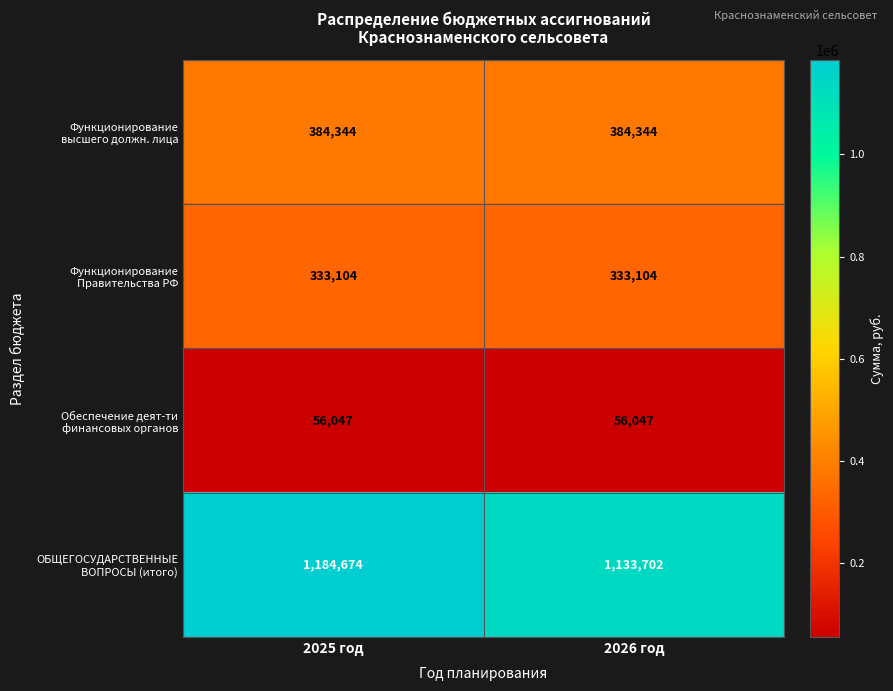

What is the maximum value shown in the chart?

1184674